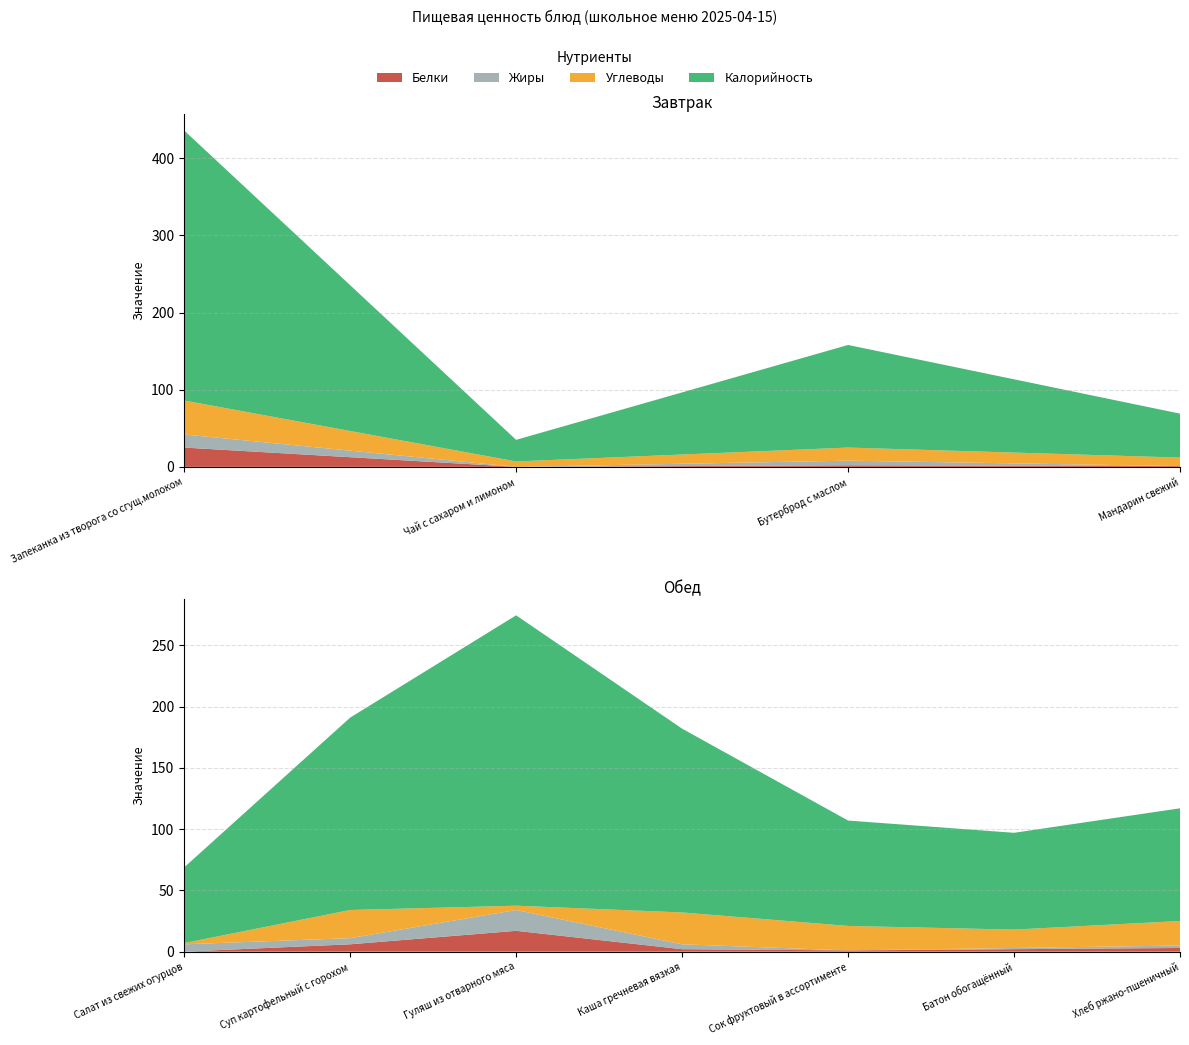

Reading left to right, transcribe all the data shown in this chart.

Белки: 25.0	0.0	2.0	1.0	0.0	6.0	17.0	2.0	1.0	2.0	3.0
Жиры: 17.0	0.0	6.0	0.0	6.0	5.0	17.0	4.0	0.0	1.0	2.0
Углеводы: 44.0	7.0	17.0	11.0	1.0	23.0	3.5	26.0	20.0	15.0	20.0
Калорийность: 350.0	28.0	133.0	57.0	61.8	157.0	237.0	150.0	86.0	79.0	92.0